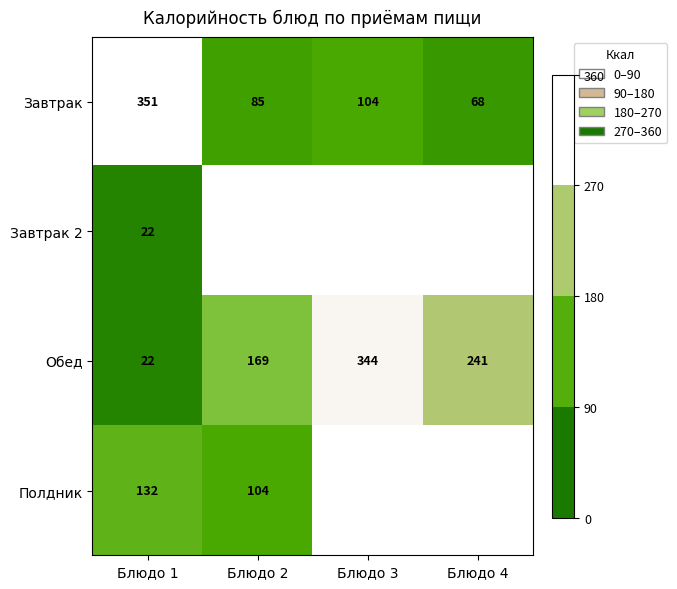

List the labels in order of Завтрак value, smallest first.

Блюдо 4, Блюдо 2, Блюдо 3, Блюдо 1